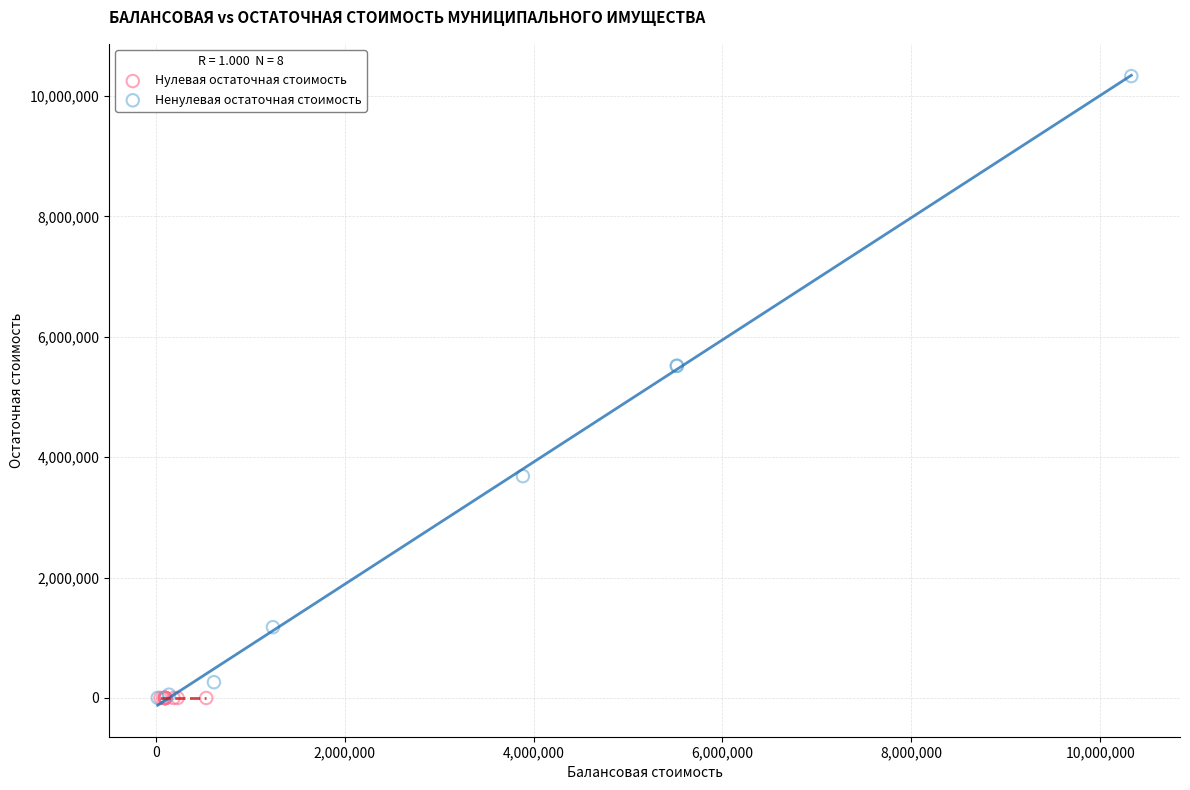

Which series reaches the maximum Y coordinate?

Ненулевая остаточная стоимость